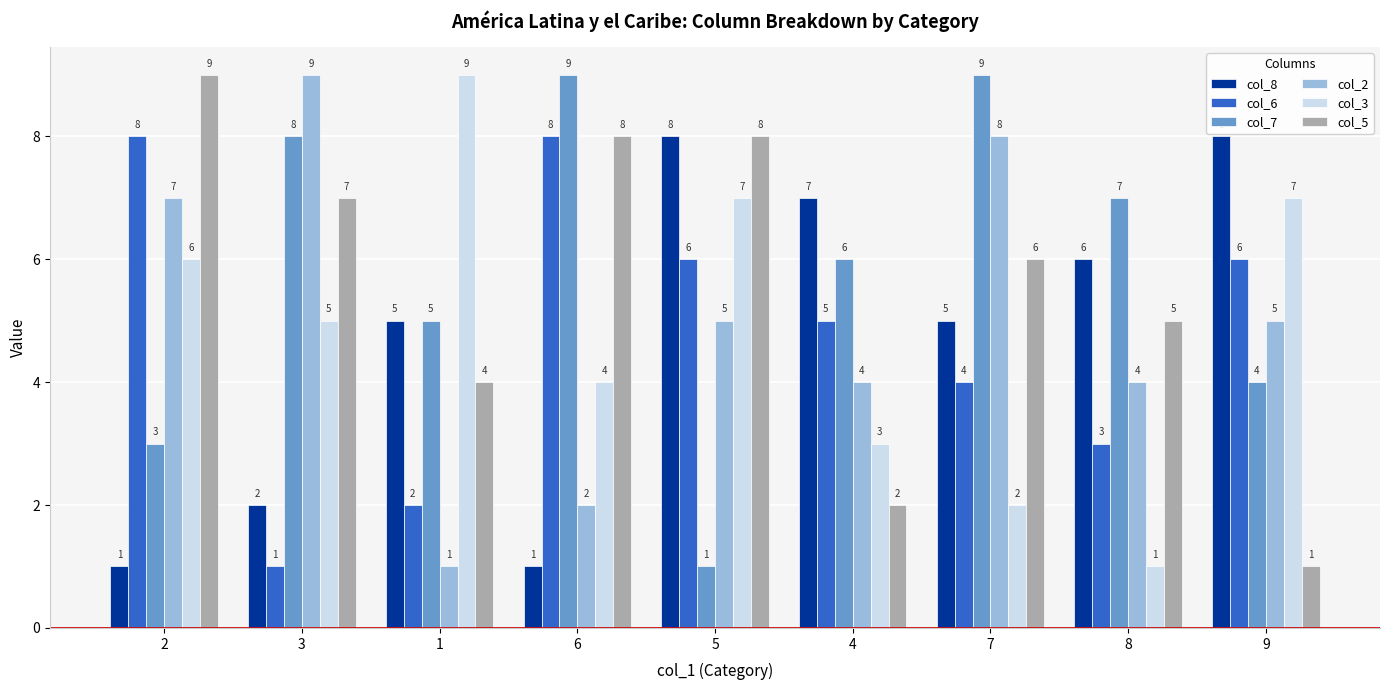

At how many categories does at least one series exceed 1?

9